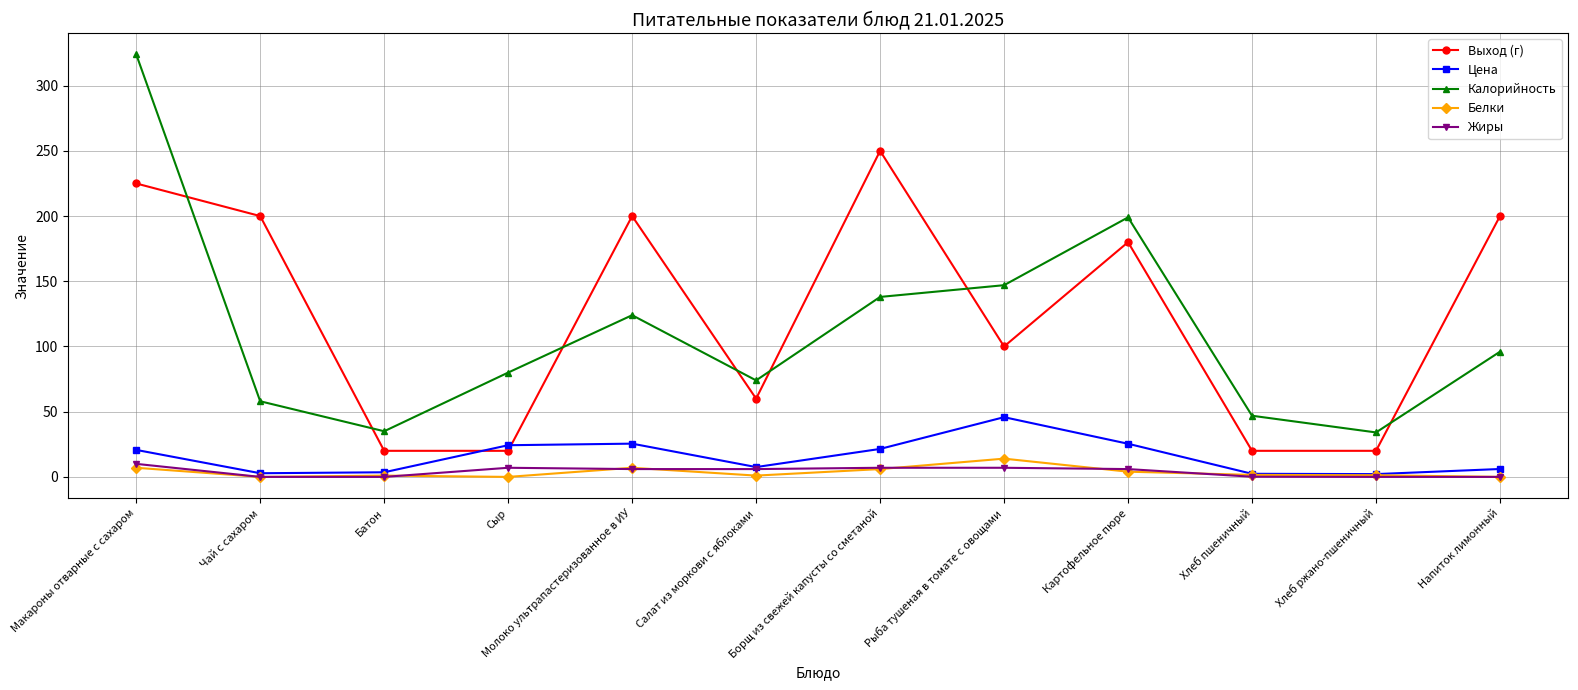

In Белки, how many points are higher than both neighbors (excluding endpoints)?

3